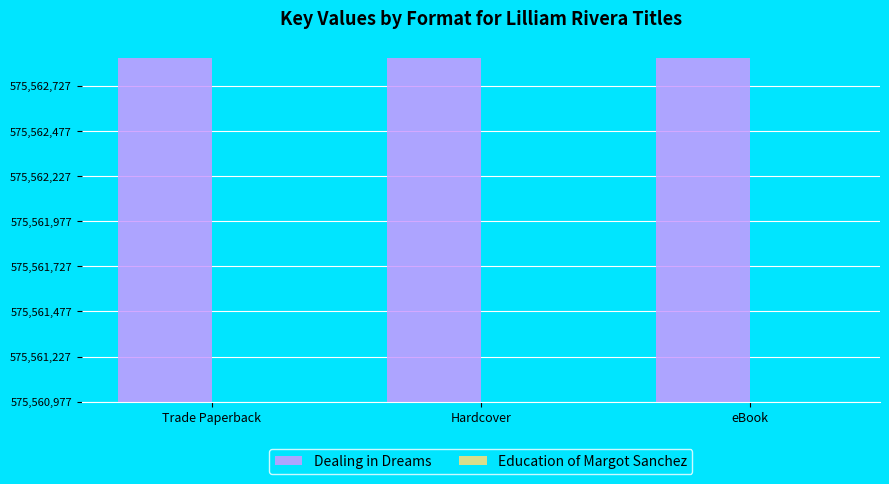

What is the average value of the Dealing in Dreams series?

1903